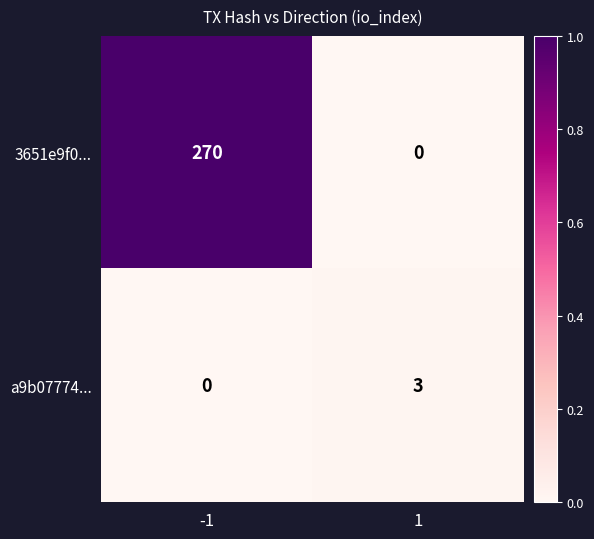

The value of 3651e9f0... at -1 is 270. True or false?

True